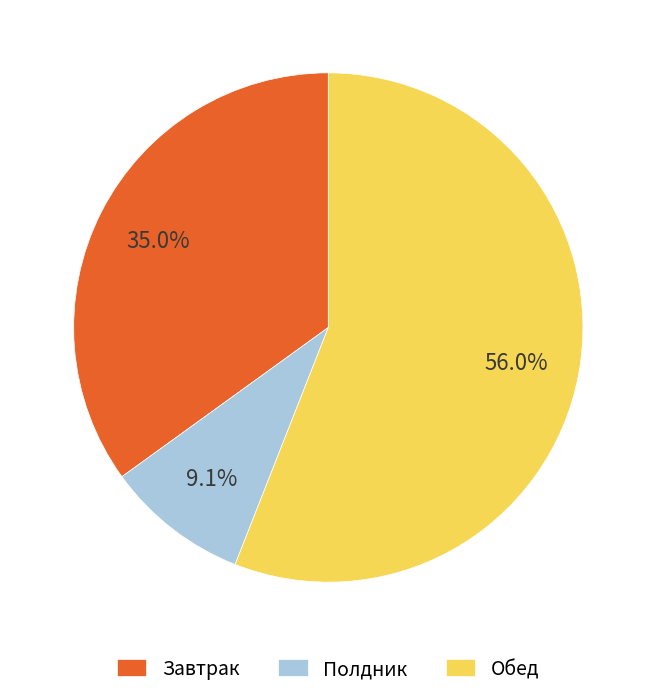

Which has a higher value, Полдник or Завтрак?

Завтрак